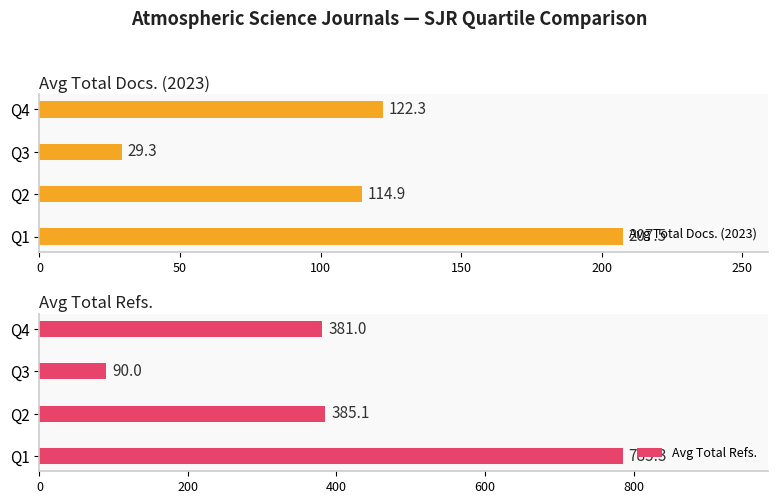

Reading left to right, what are all the values shown in this chart?

Avg Total Docs. (2023): 207.5	114.9	29.3	122.3
Avg Total Refs.: 785.3	385.1	90.0	381.0